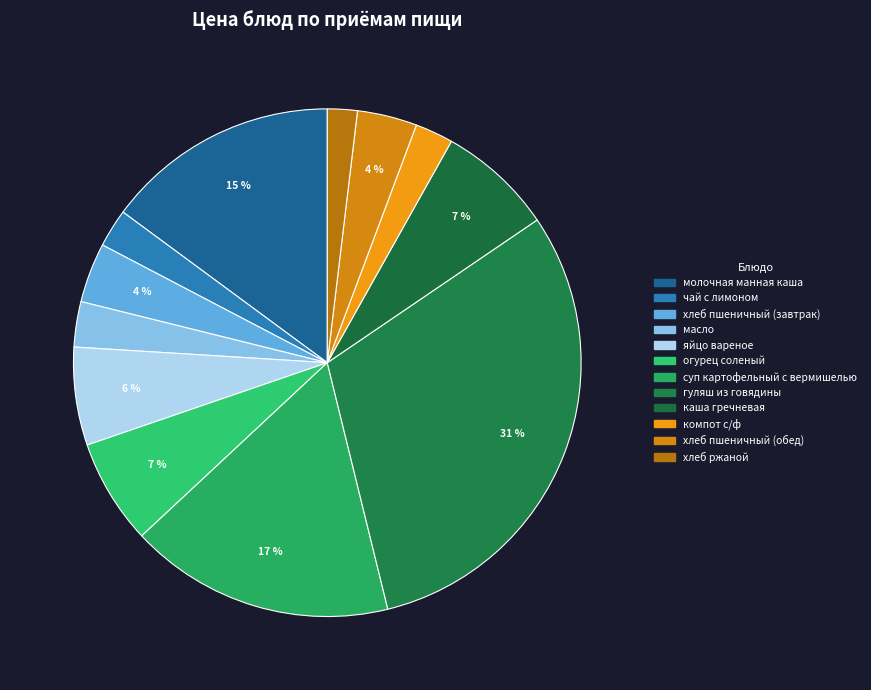

What is the largest slice in the pie chart?

гуляш из говядины